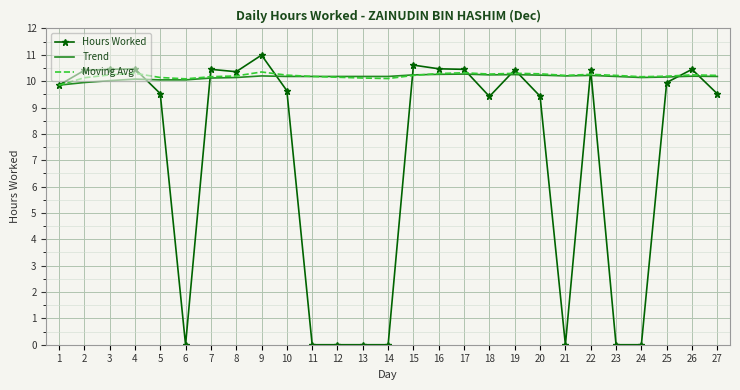

Read the Moving Avg value at 26.

10.2